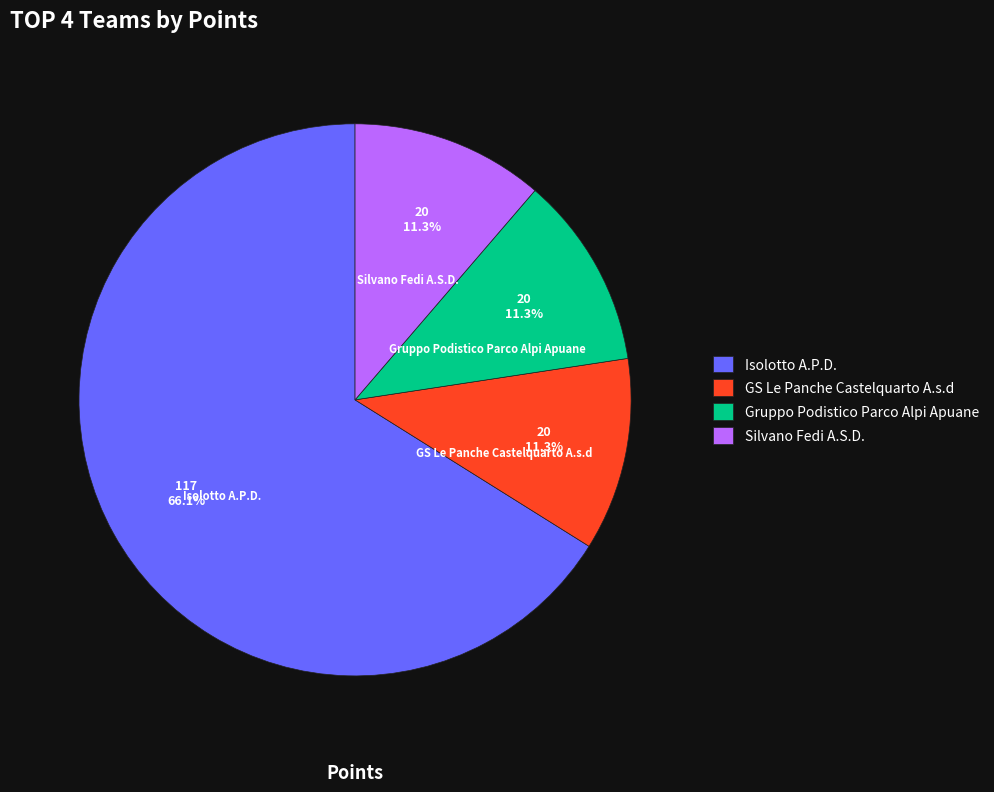

How many slices are in this pie chart?

4